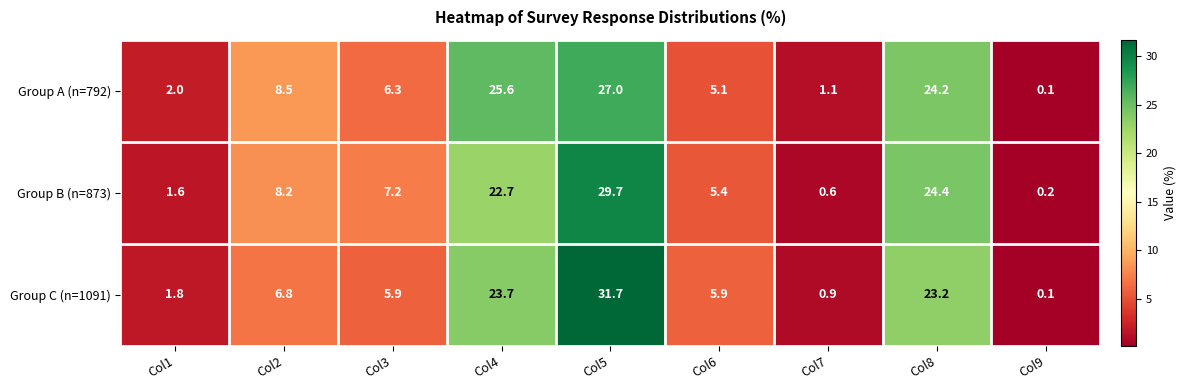

True or false: Group A (n=792) has a value of 8.2 at Col3.

False